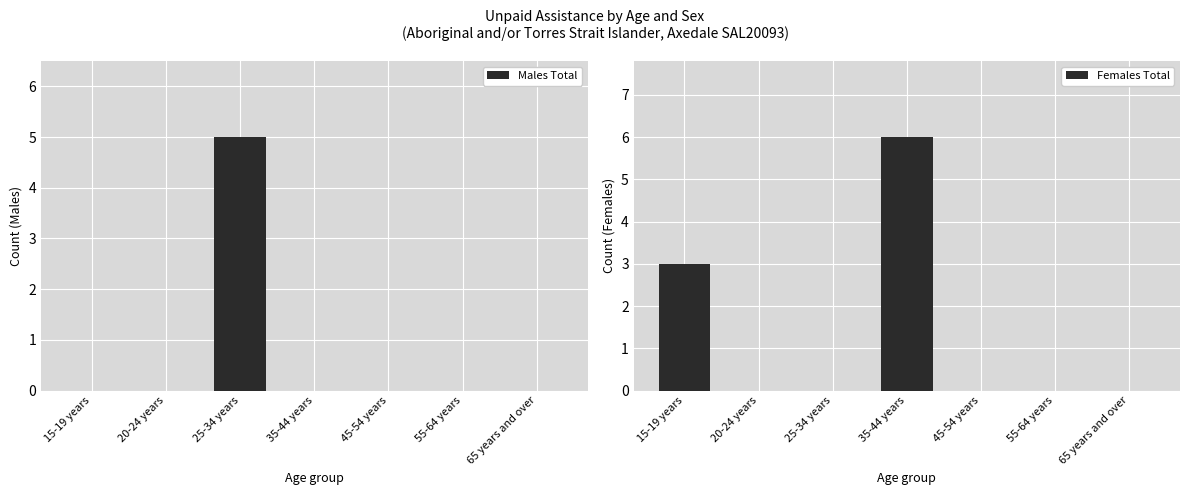

What is the maximum value for Females Total?

6